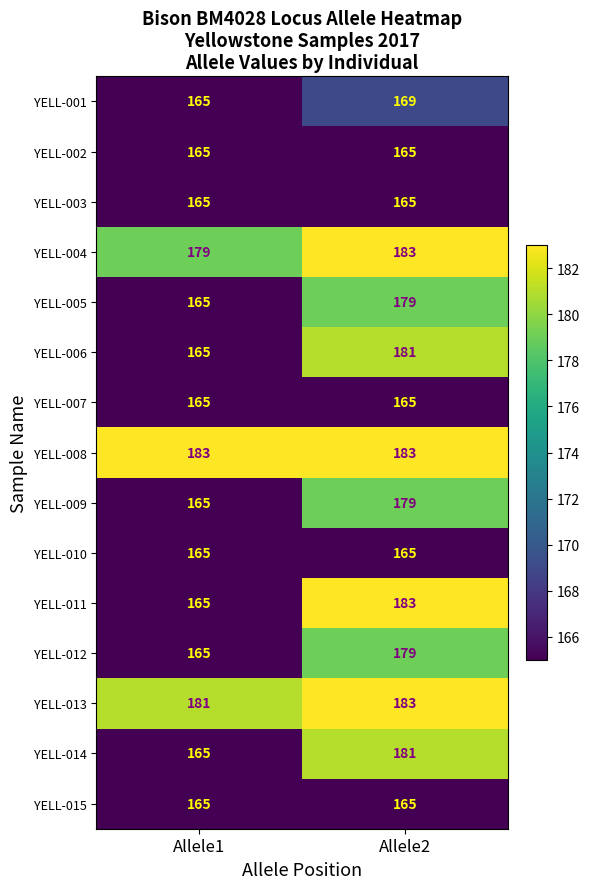

True or false: YELL-003 has a value of 257 at Allele2.

False